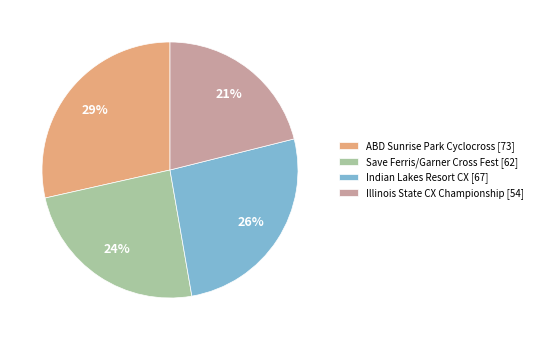

To the nearest percent, what is the average slice percentage?

25%